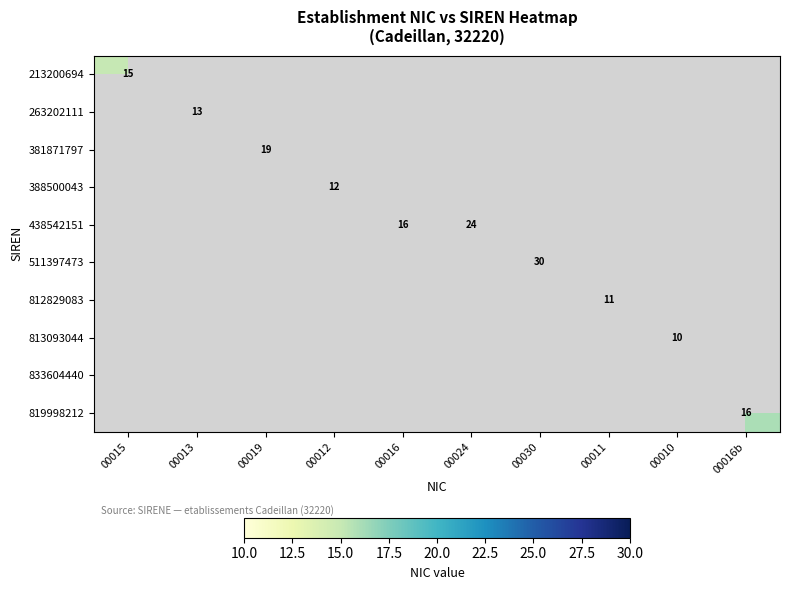

Is it true that 388500043 equals 7 at 00012?

False